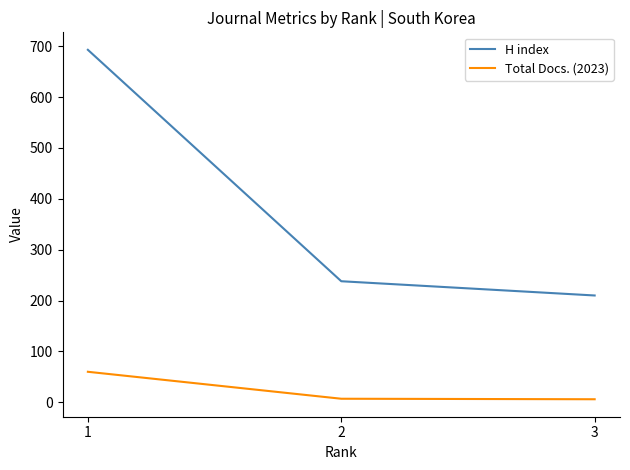

Reading left to right, what are all the values shown in this chart?

H index: 3=210	2=238	1=693
Total Docs. (2023): 3=6	2=7	1=60